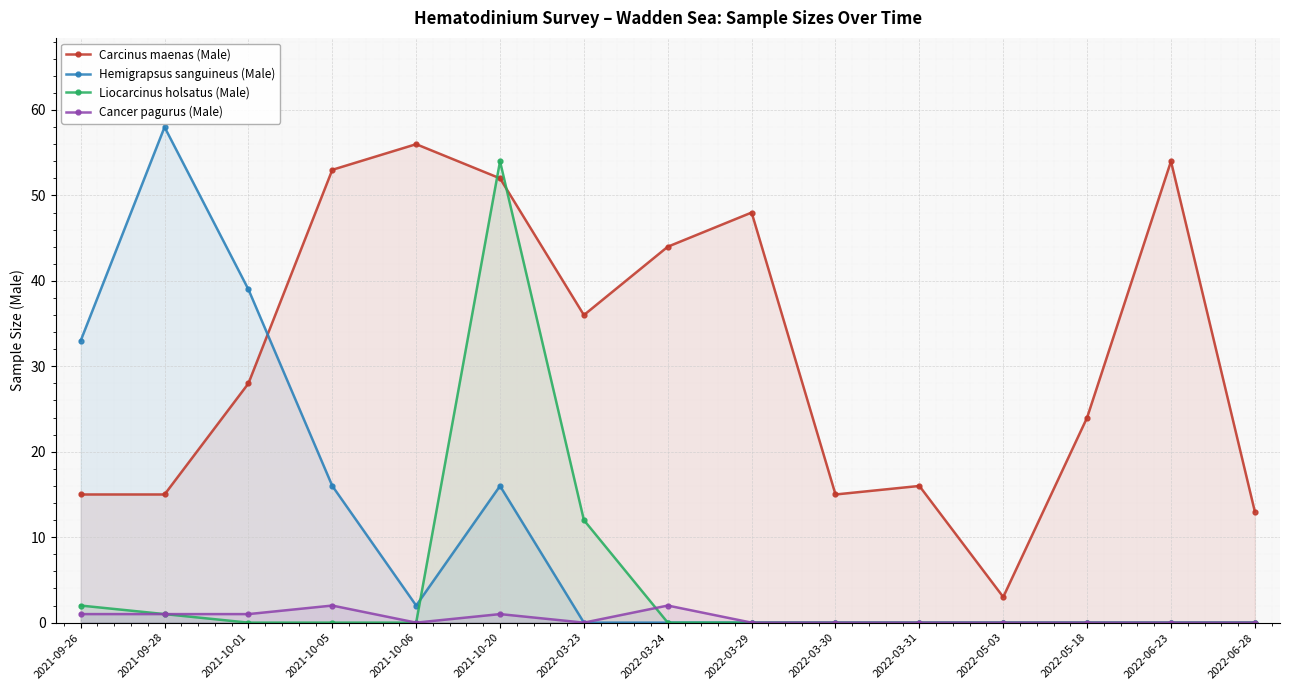

What value does the Carcinus maenas (Male) series have at 2022-05-18?

24